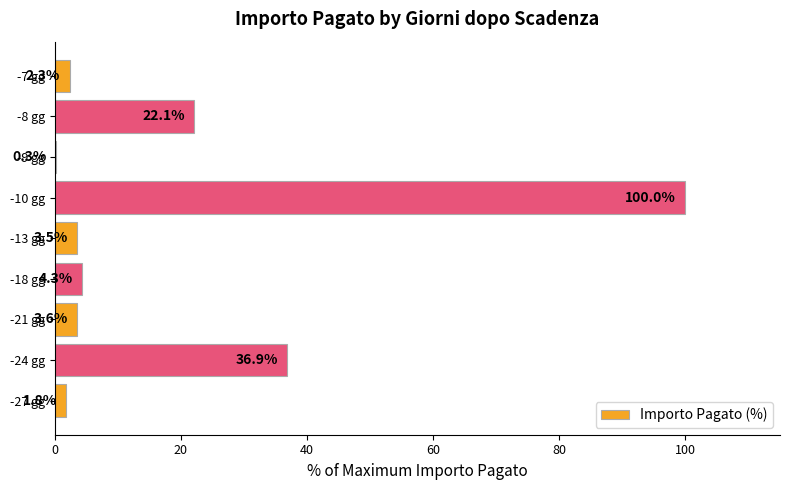

What value does the data have at -18 gg?

4.3